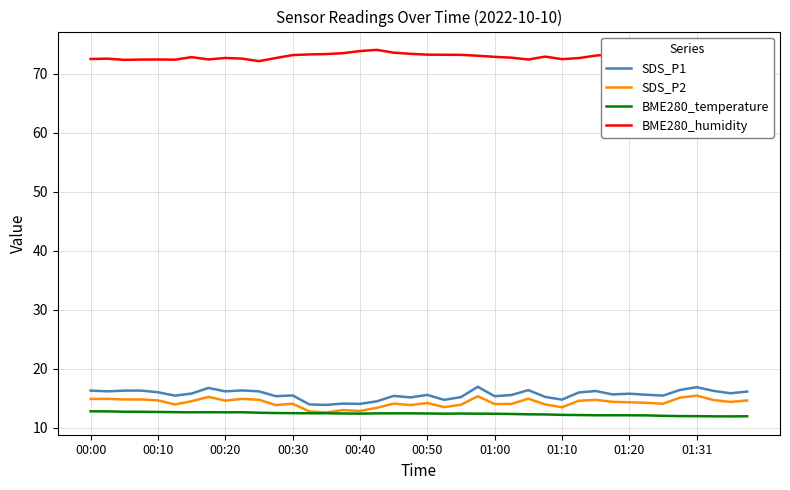

True or false: SDS_P2 and BME280_humidity intersect in this chart.

False